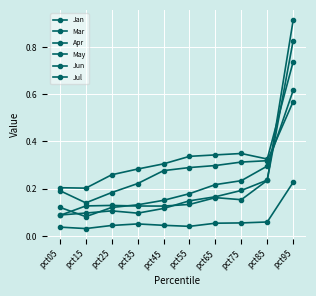

How many distinct data groups are displayed?

6